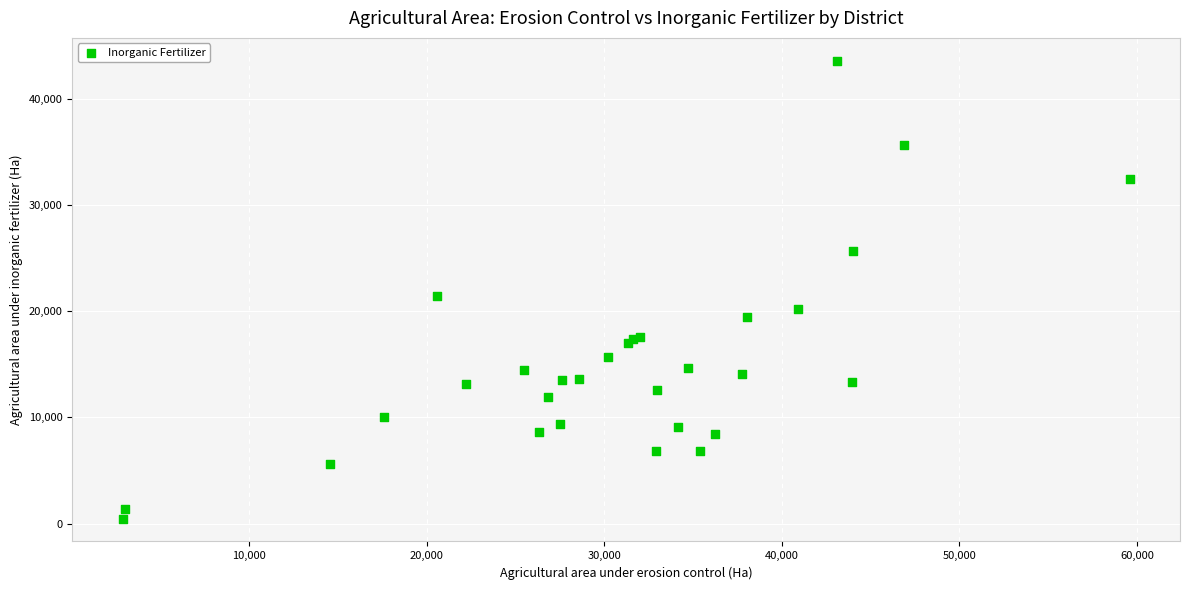

What Y value in the scatter plot is closest to 22037?

21459.4